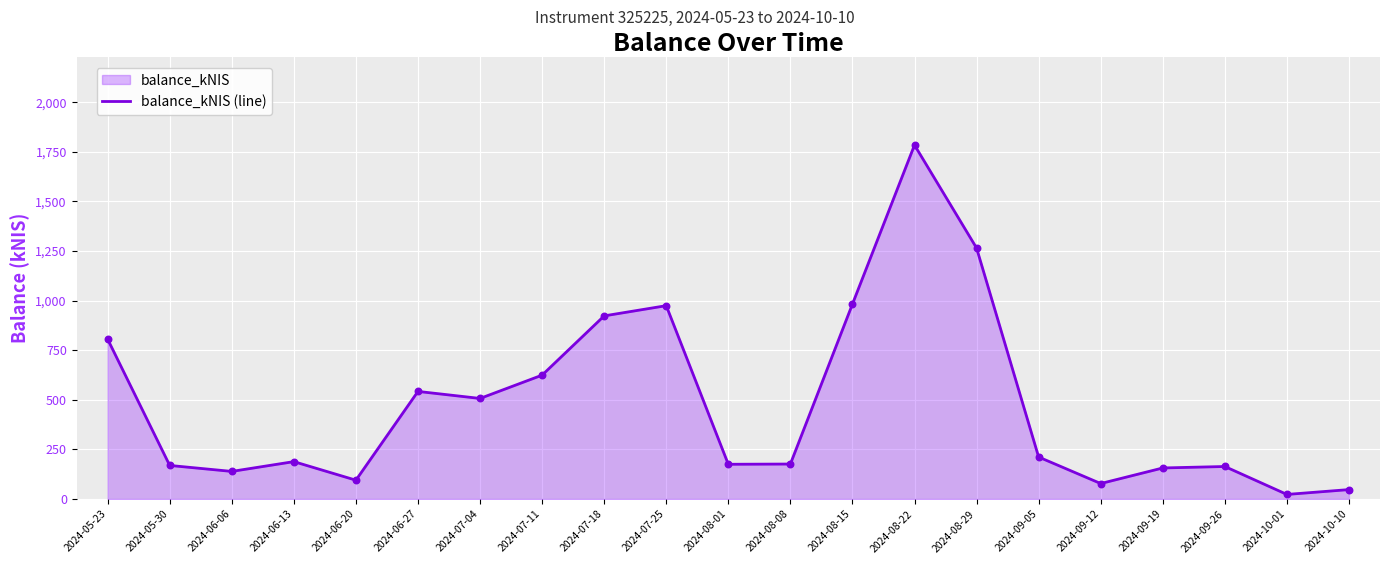

Between 2024-05-23 and 2024-07-18, which is larger?

2024-07-18